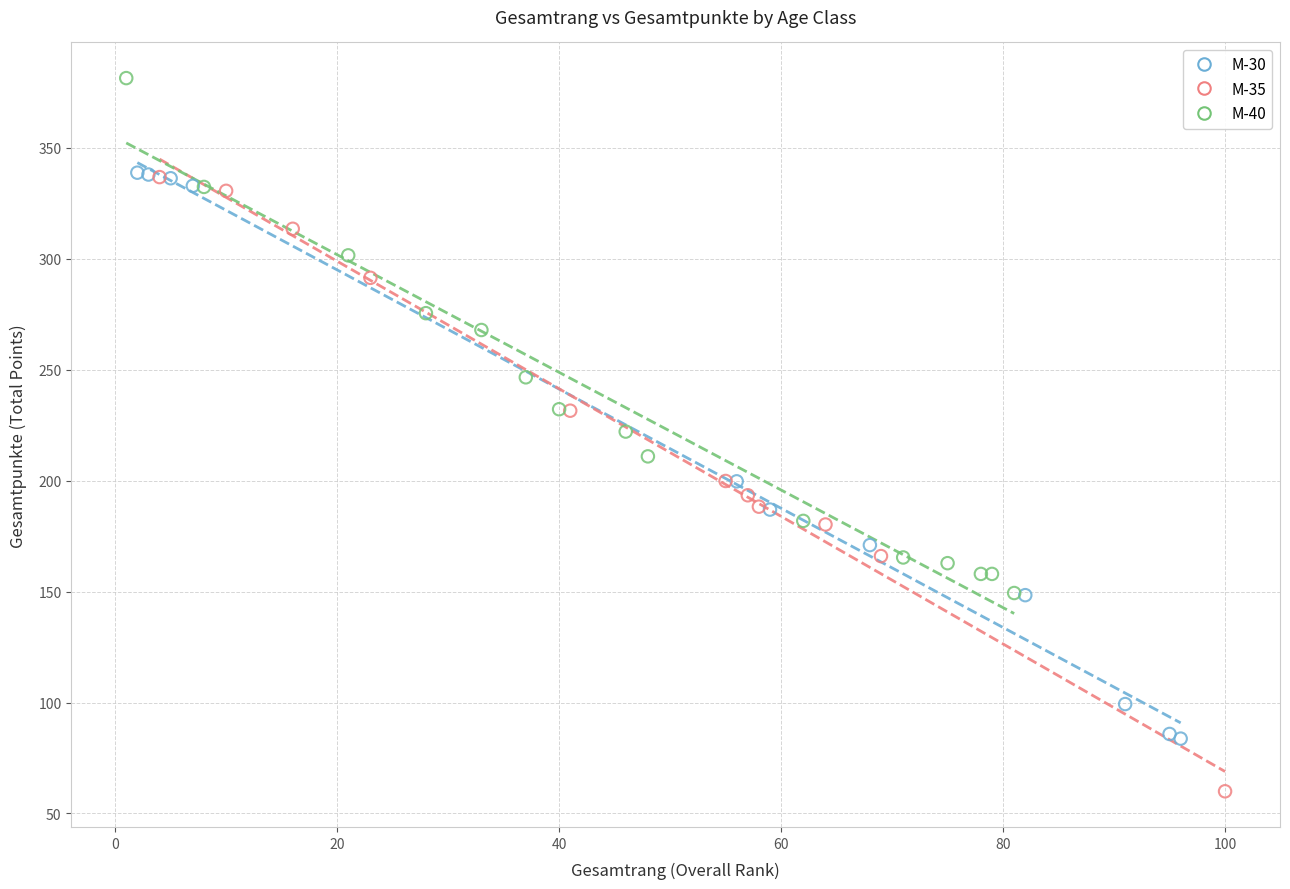

Which series has the widest spread of Y values?

M-35